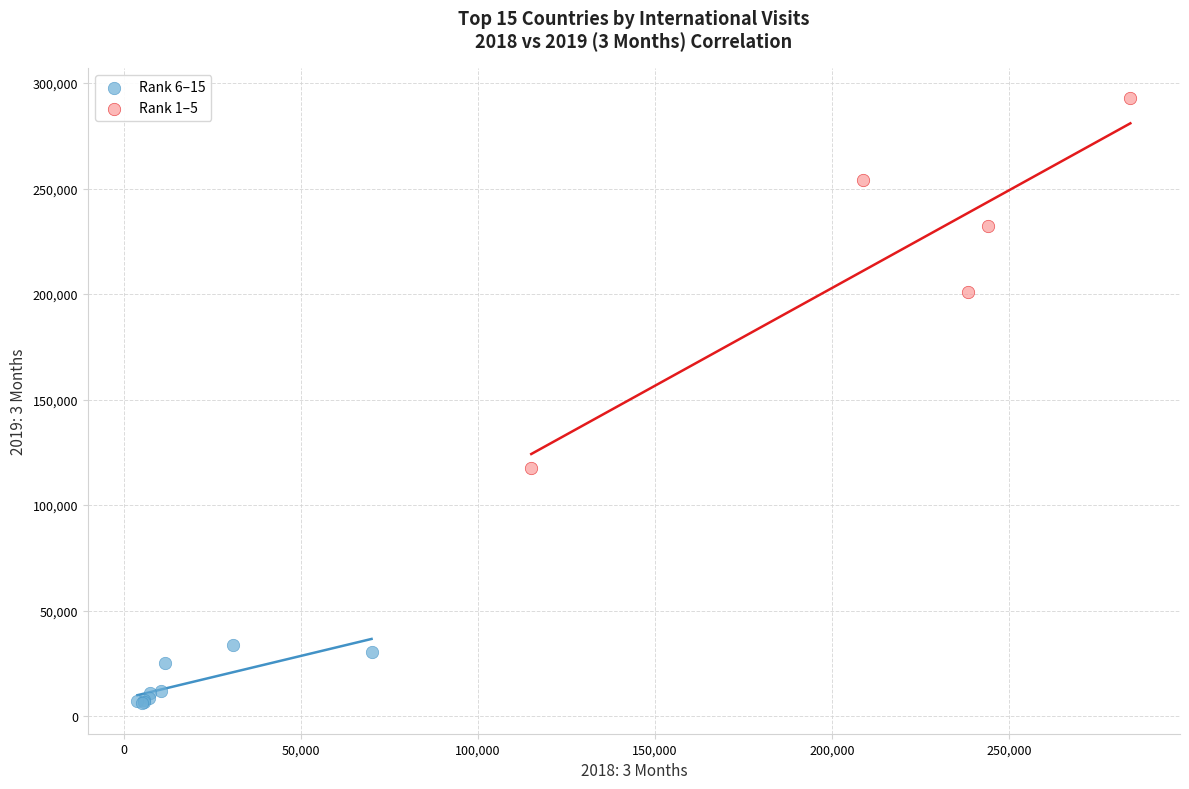

Which series reaches the maximum Y coordinate?

Rank 1–5